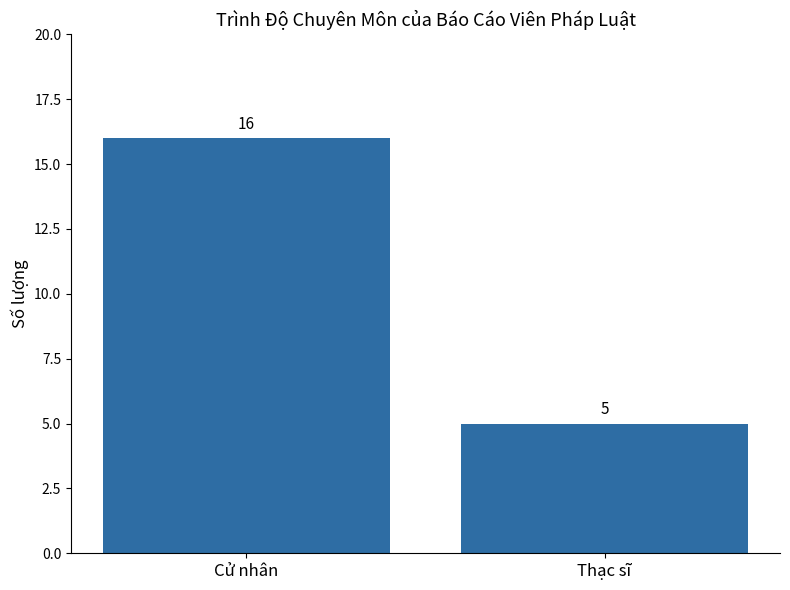

What is the difference between the values at Thạc sĩ and Cử nhân?

11